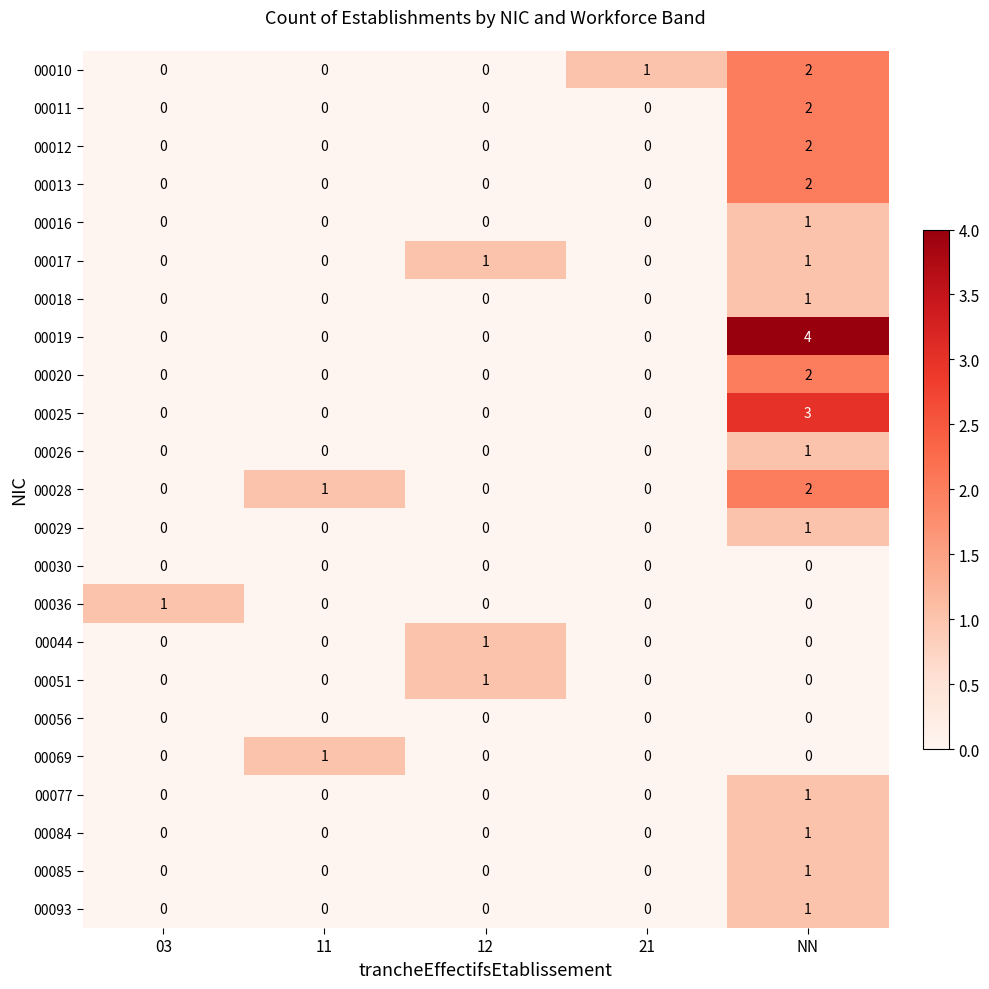

Which series has the largest range (max minus min)?

00019